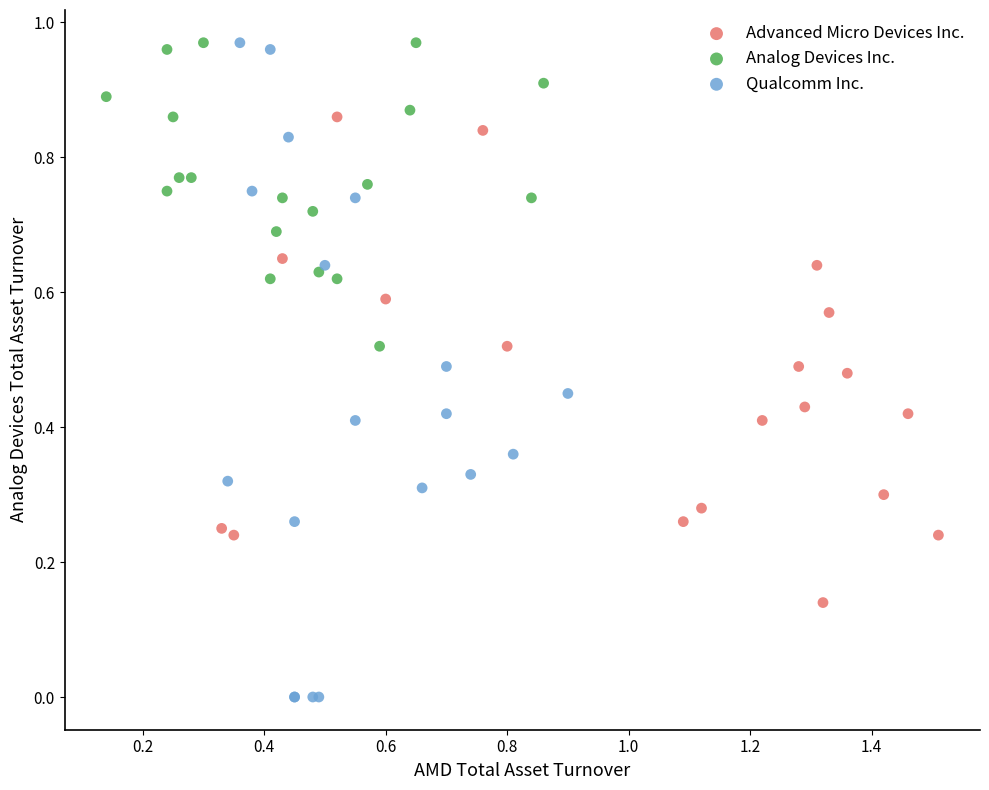

Which series has the largest Y range (max minus min)?

Qualcomm Inc.